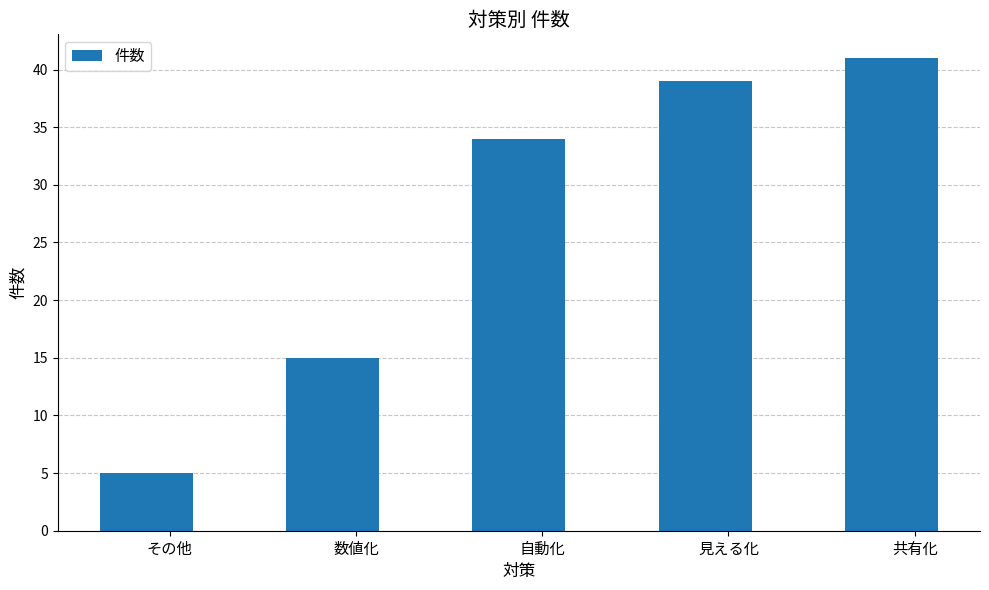

Between 見える化 and 共有化, which is larger?

共有化